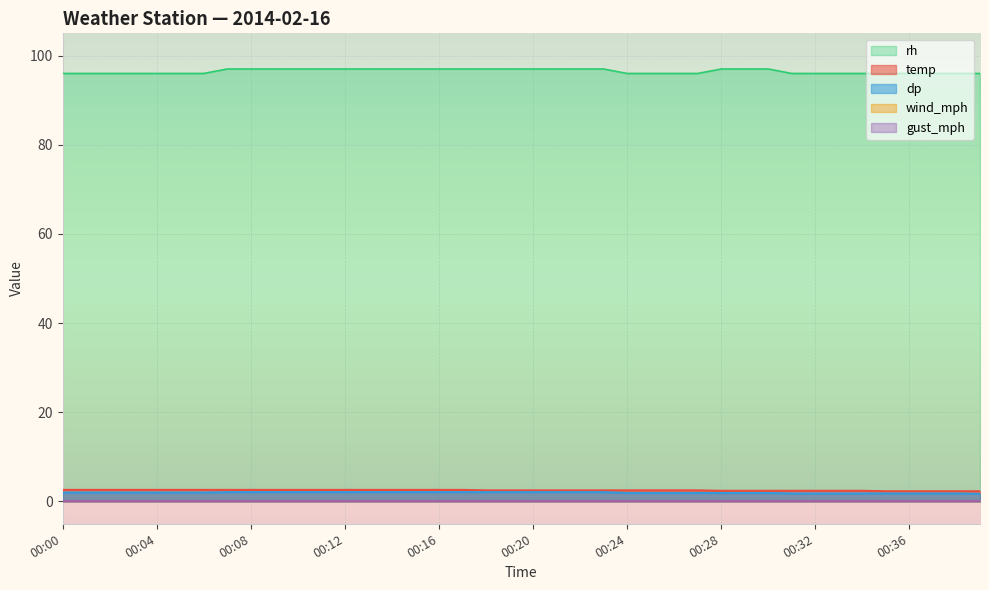

True or false: dp has more than 1 interior local peaks.

False